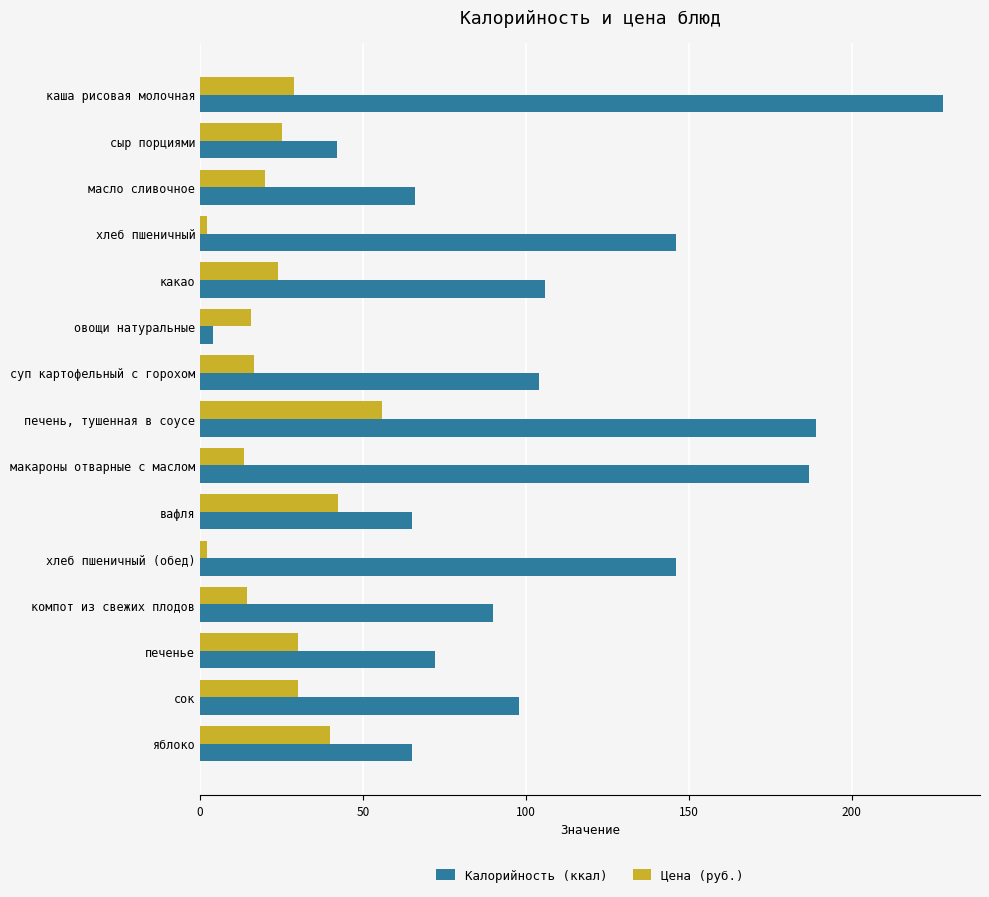

List the series in order of their peak value, lowest first.

Цена (руб.), Калорийность (ккал)